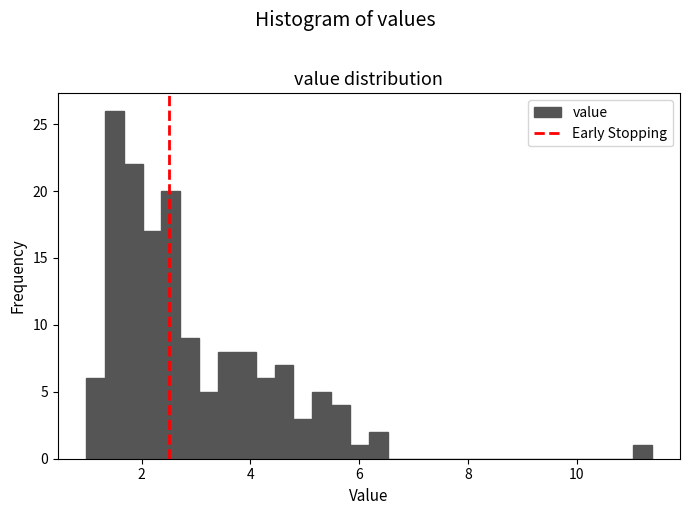

Read against the x-axis, roughly where is the centre of the tallest bar?

1.6